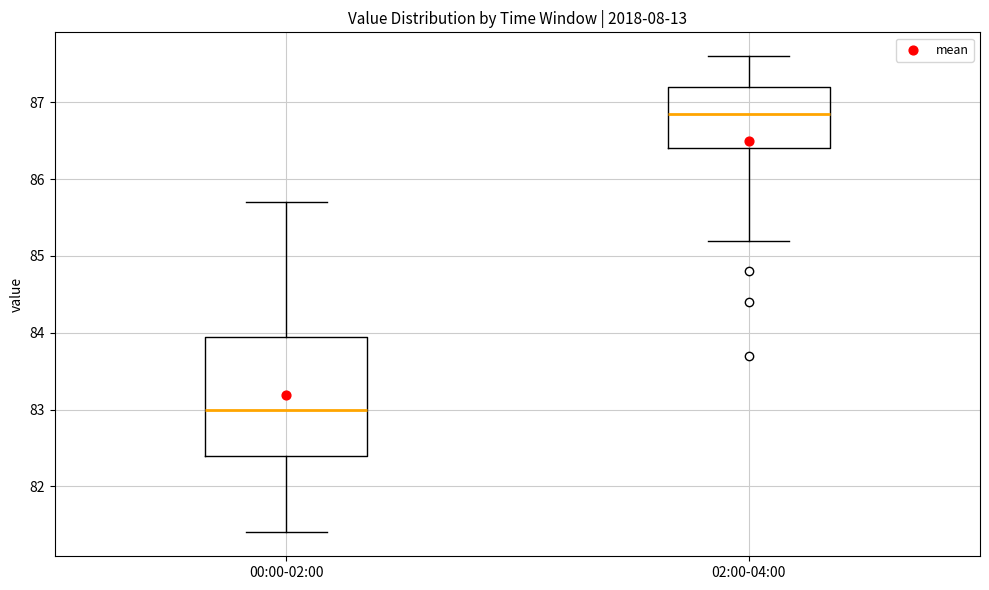

Where does the lower whisker of the box for 02:00-04:00 end on the y-axis? The values are not printed on the chart, so give them approximately, as read against the axis.

85.2